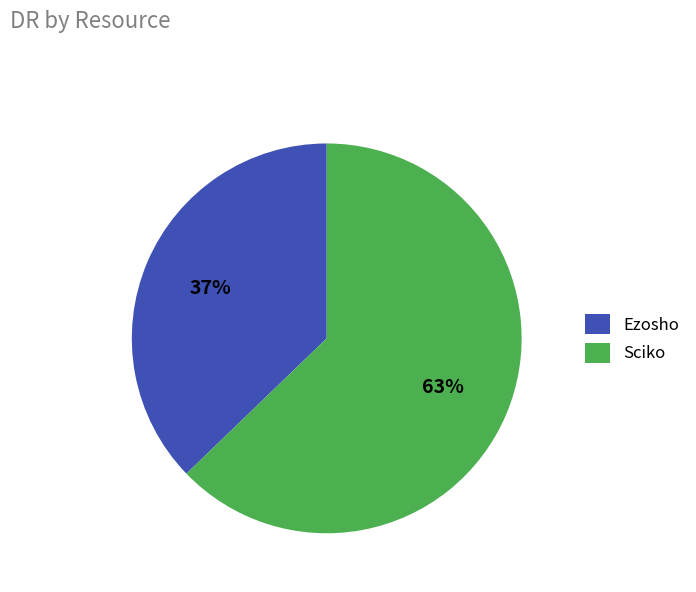

To the nearest percent, what is the combined percentage of Ezosho and Sciko?

100%